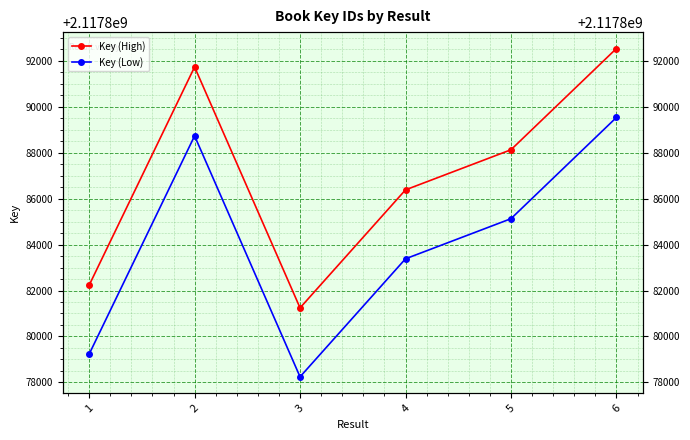

List the series in order of their peak value, lowest first.

Key (Low), Key (High)